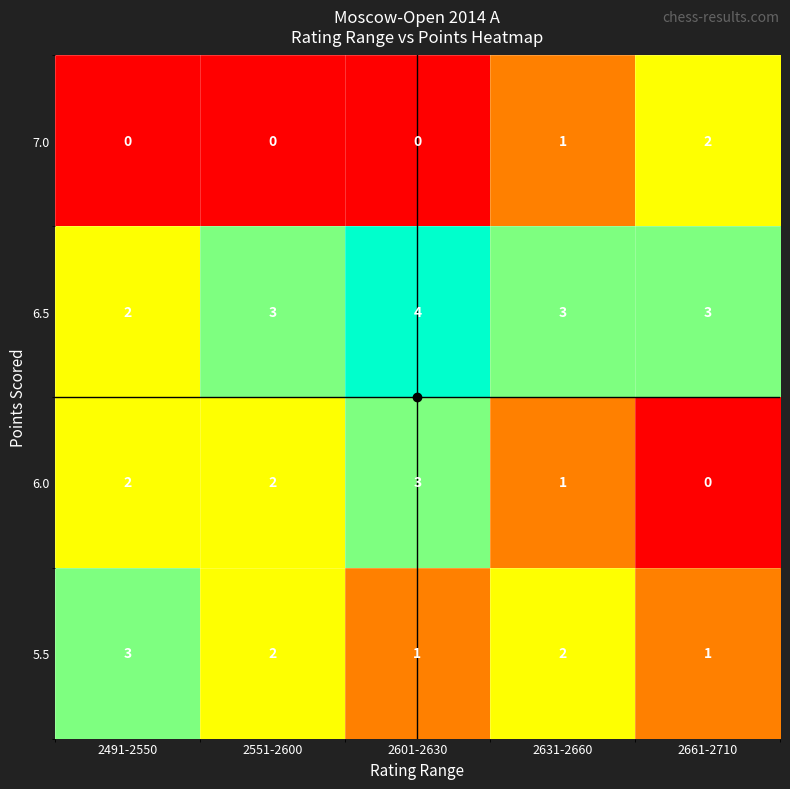

Which series has the largest range (max minus min)?

6.0